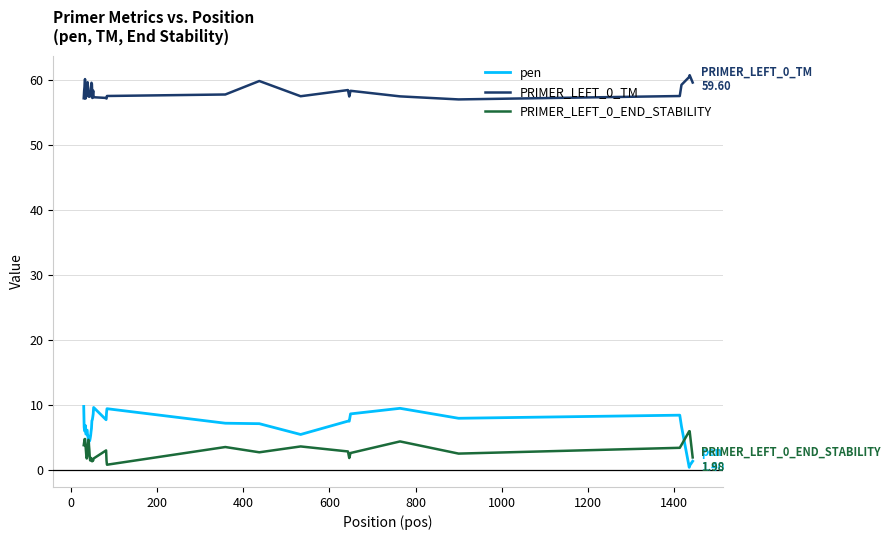

Which series has the largest total across all categories?

PRIMER_LEFT_0_TM